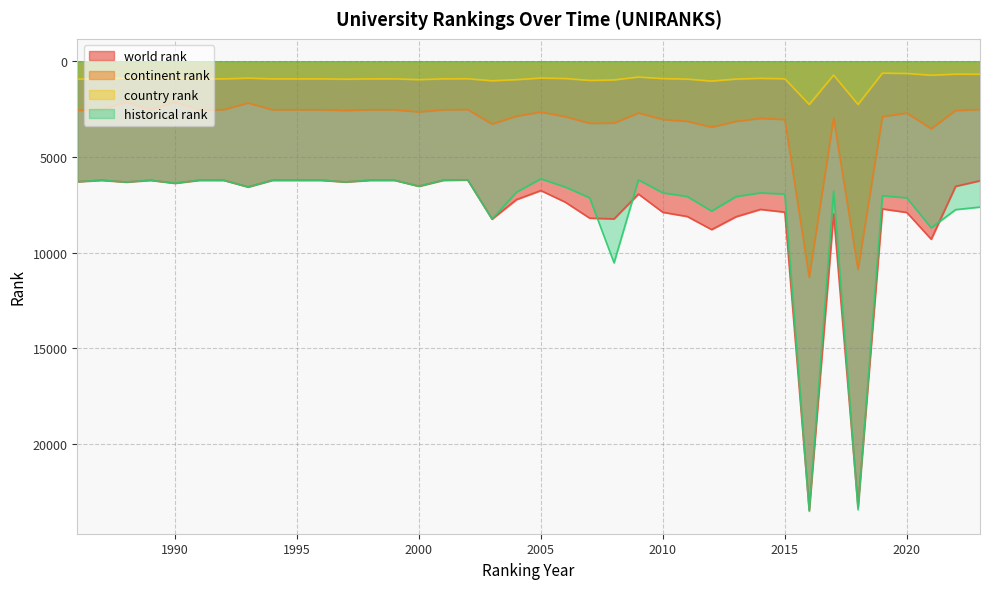

What are all the series names shown in the legend?

world rank, continent rank, country rank, historical rank